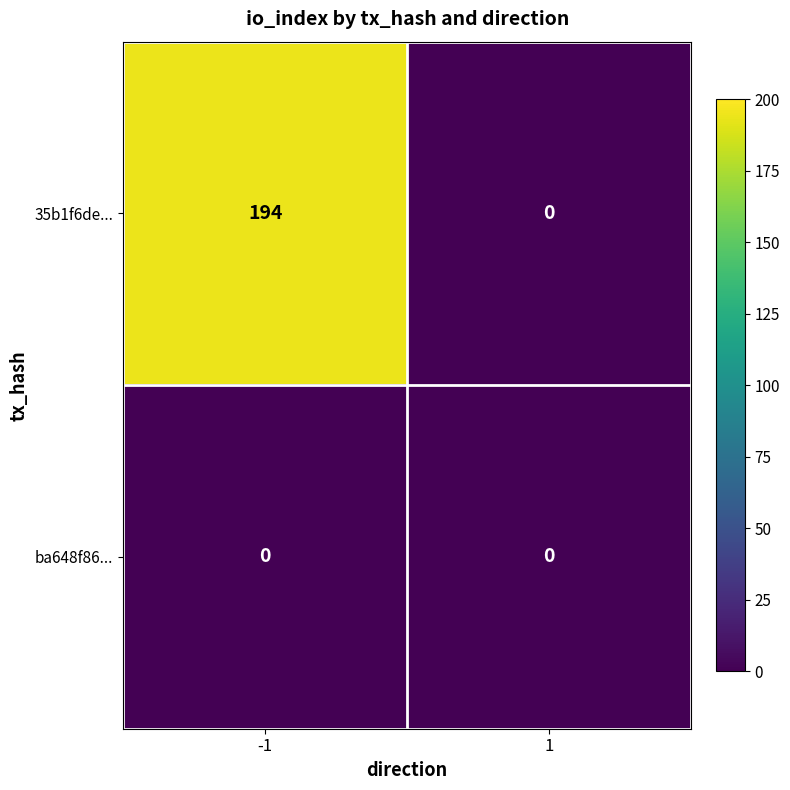

True or false: 35b1f6de... has a value of 59 at 1.

False